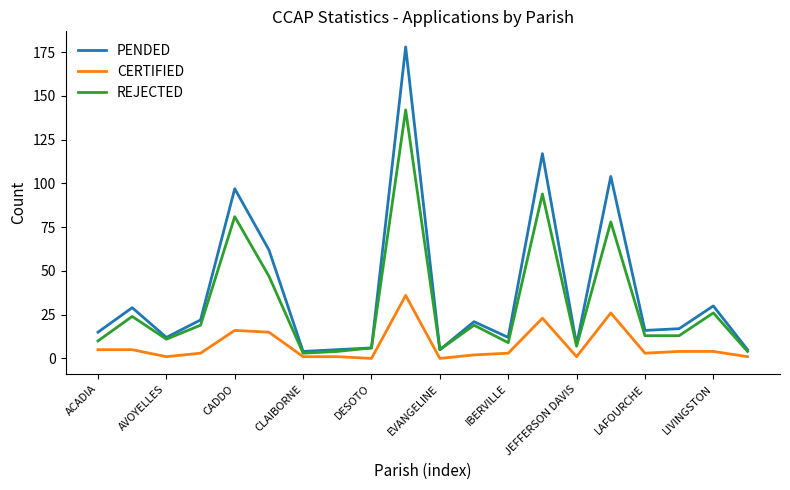

Which series has the widest spread of values?

PENDED